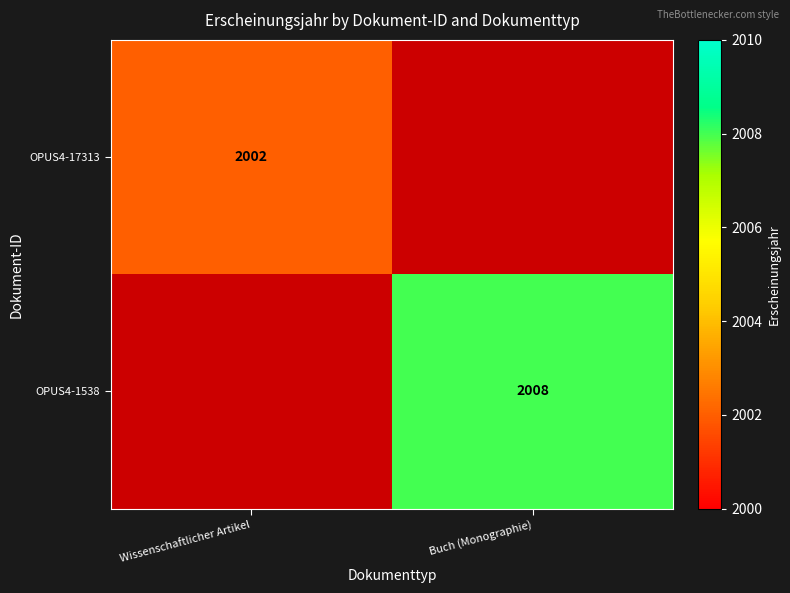

The value of OPUS4-1538 at Buch (Monographie) is 2008. True or false?

True